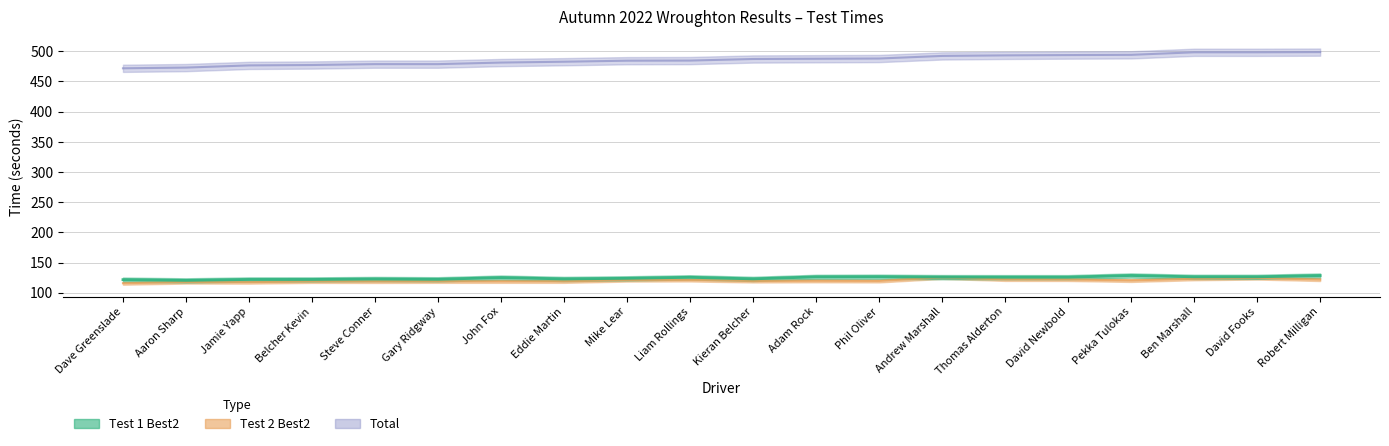

Which category has the lowest value across all series?

Dave Greenslade